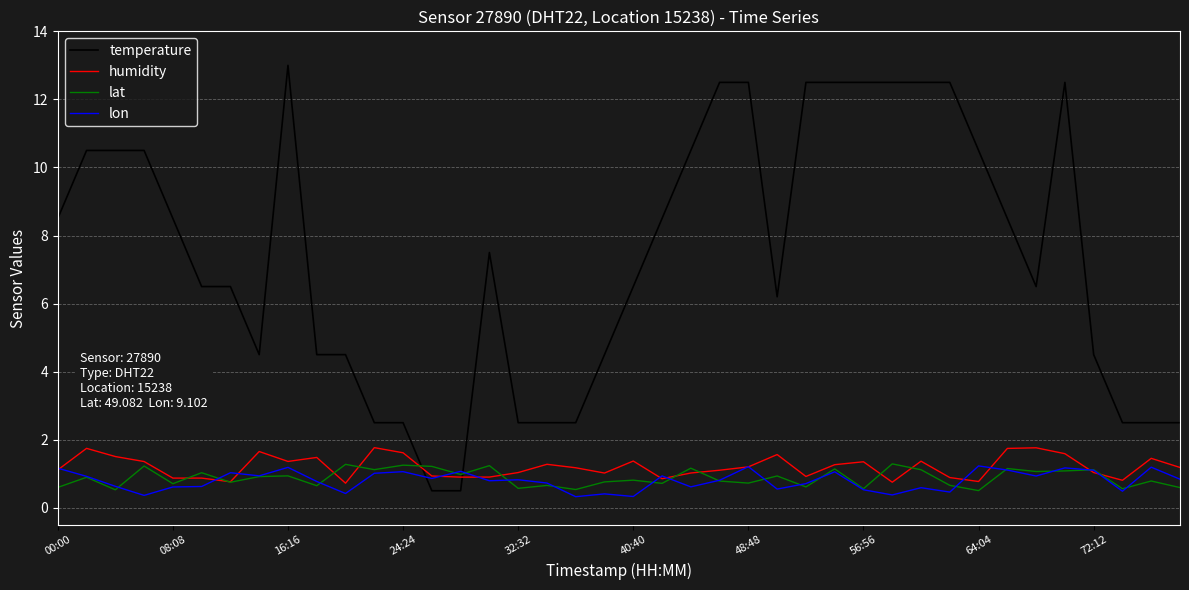

What is the greatest value displayed?

13.0